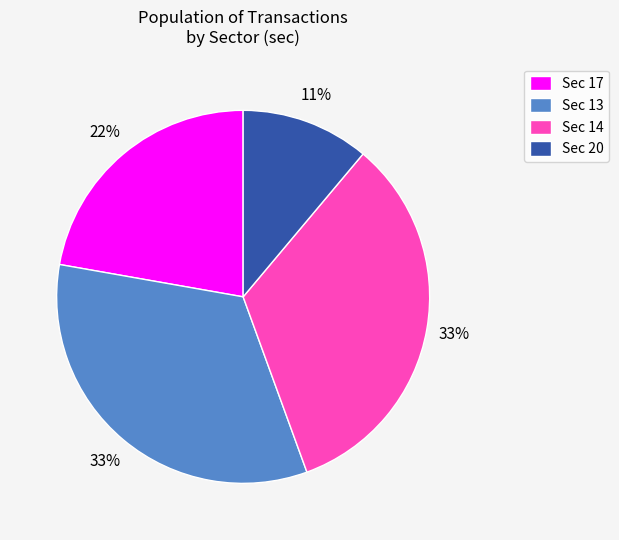

Is it true that Sec 20 is 18% of the pie?

False